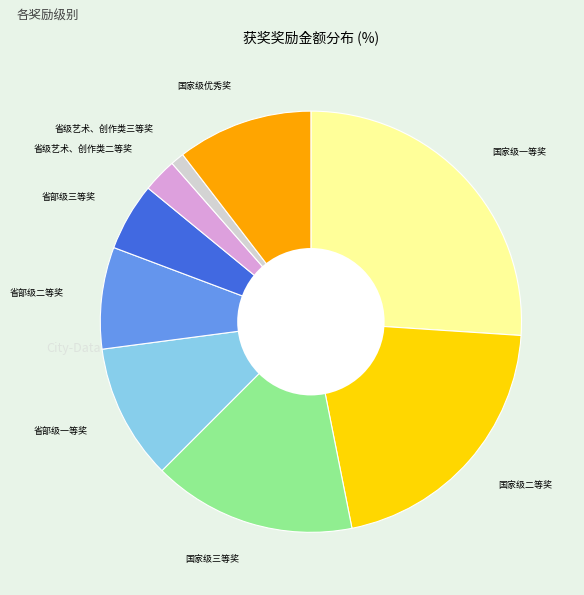

Count the number of slices in the pie.

9